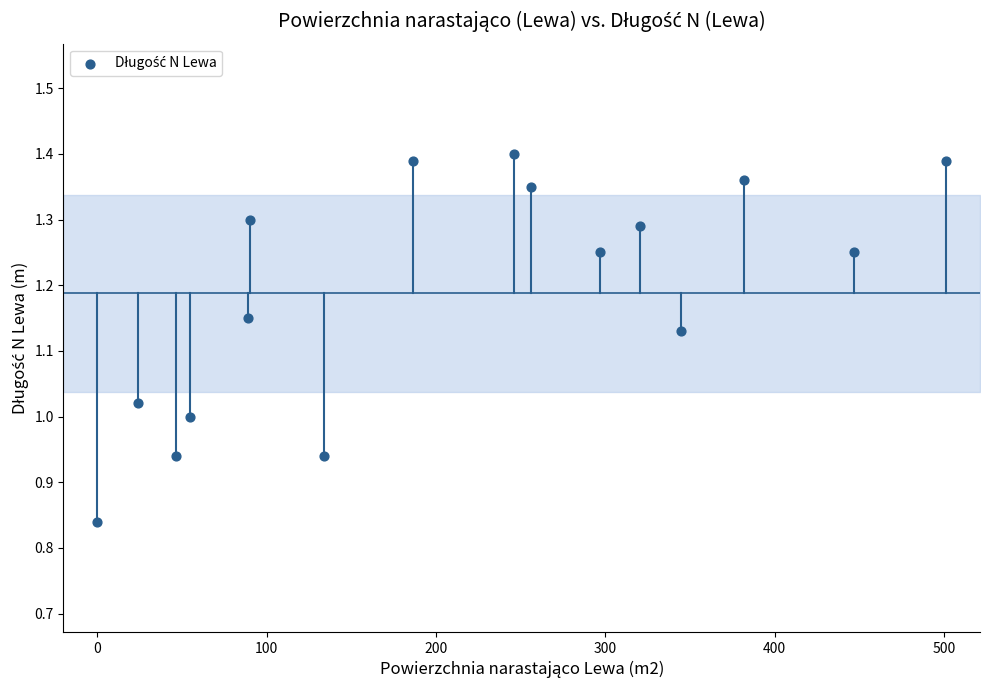

What is the range of X values (max minus min)?

501.2